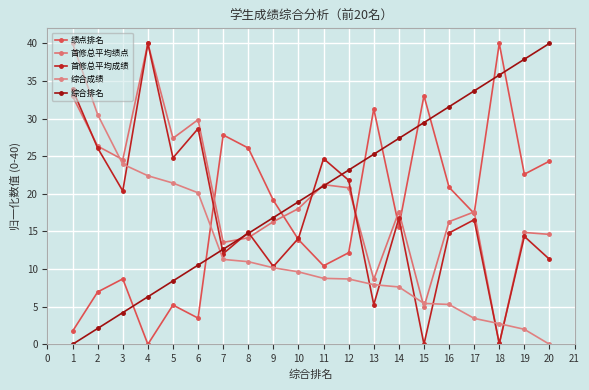

How many lines are shown in the chart?

5